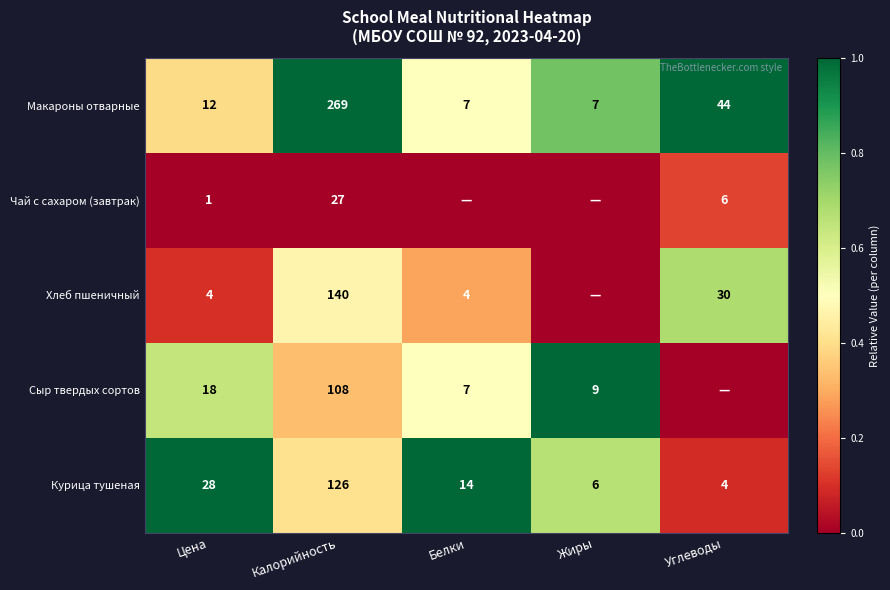

True or false: Сыр твердых сортов has a value of 108 at Калорийность.

True